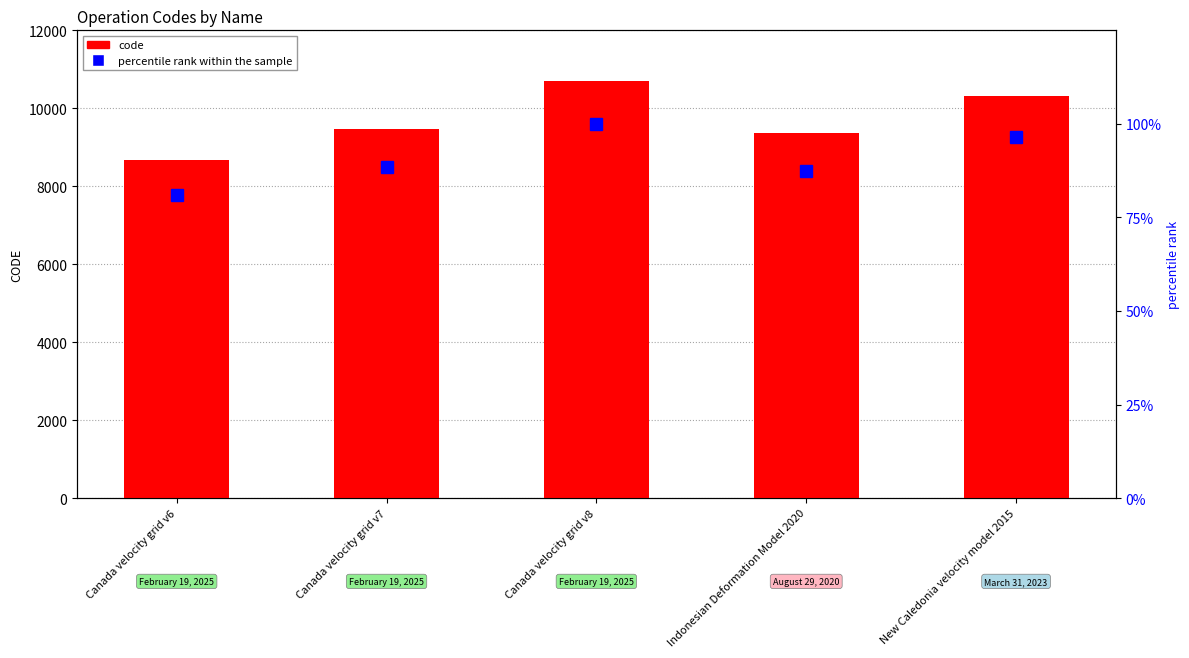

What is the difference between the maximum and minimum values in the code series?

2031.0